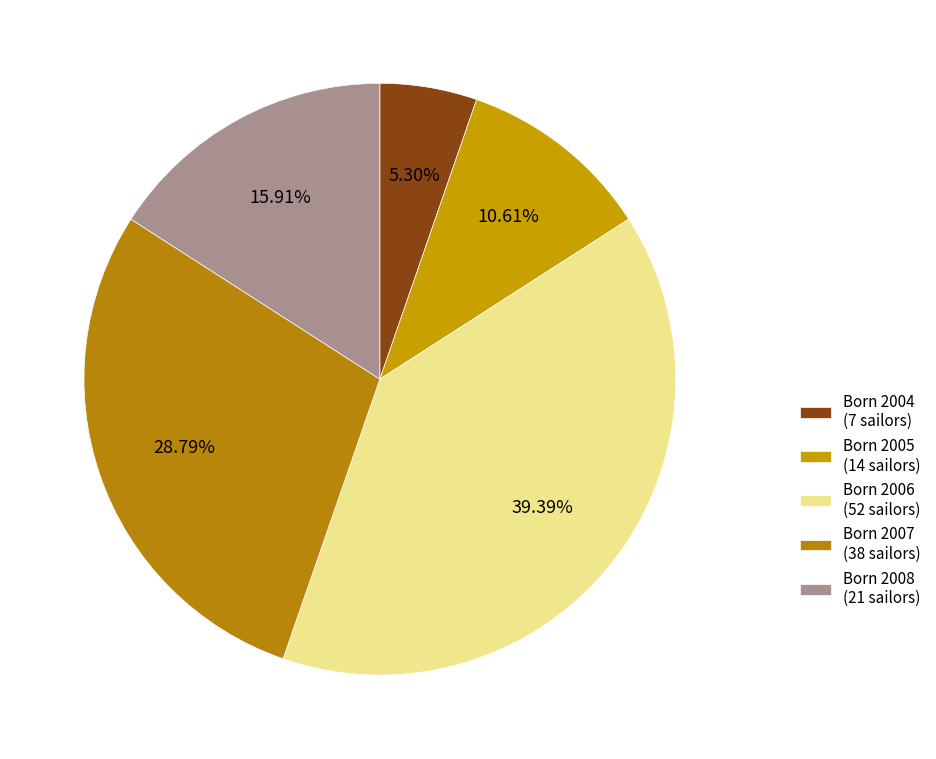

Count the number of slices in the pie.

5